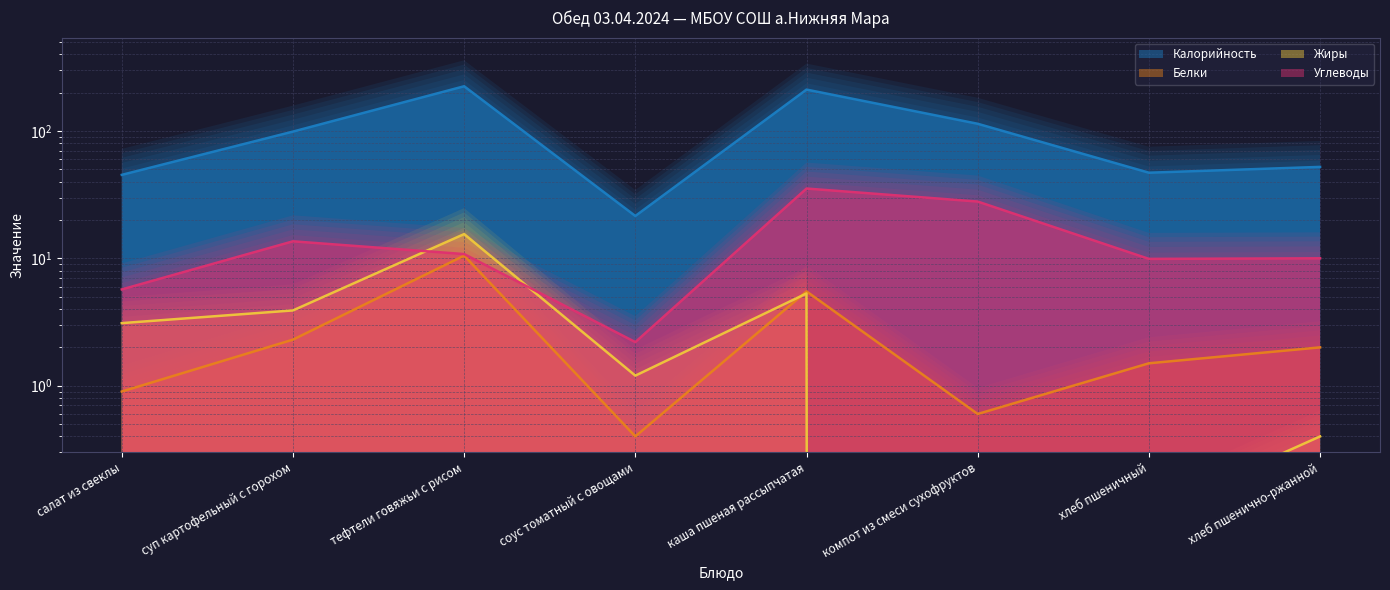

Does the chart display data point markers on the line(s)?

No